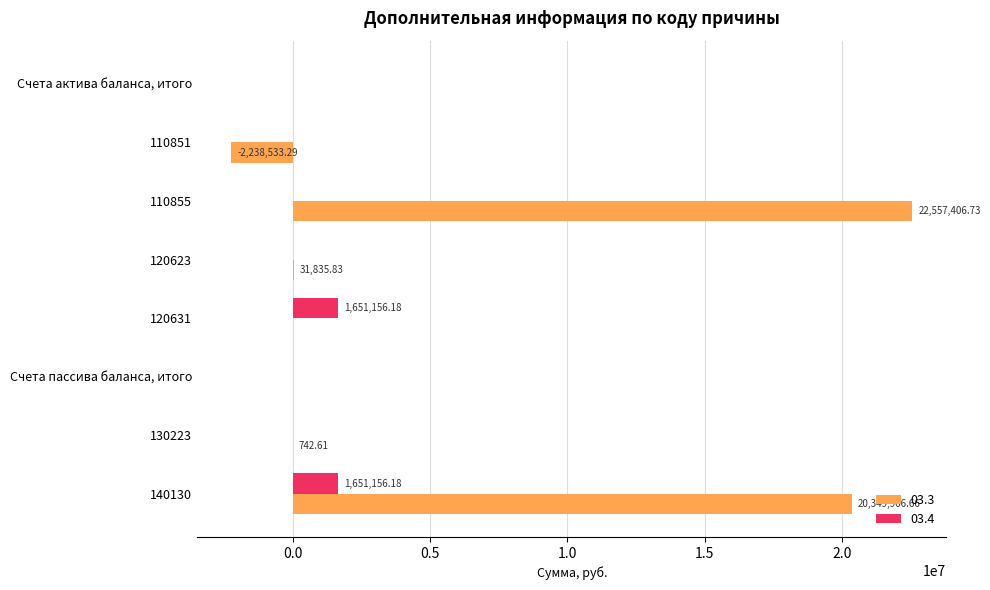

How many data points in 03.3 are above 742?

4